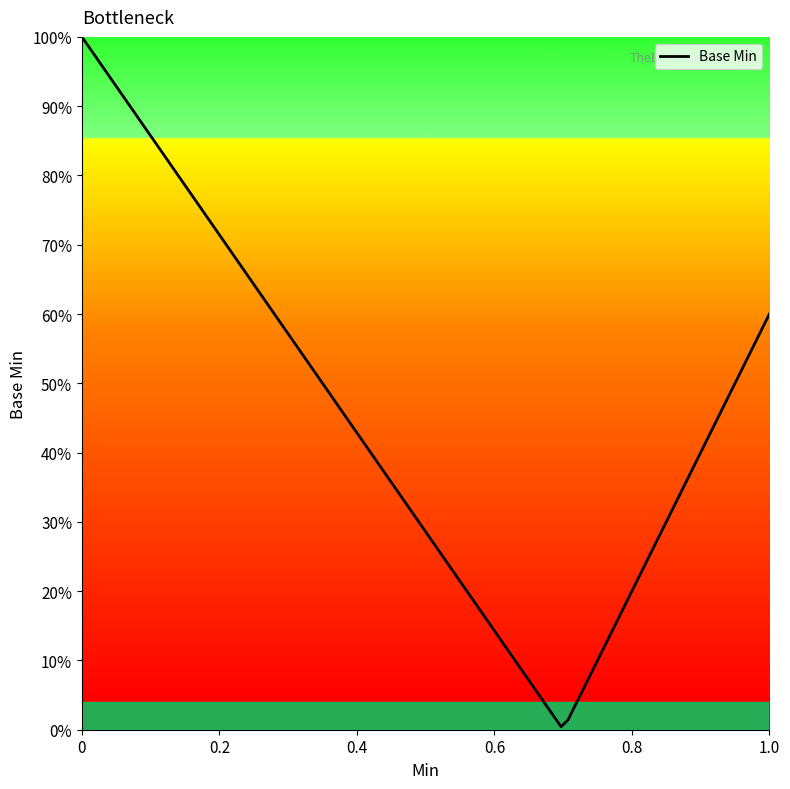

Does the chart have visible grid lines?

No